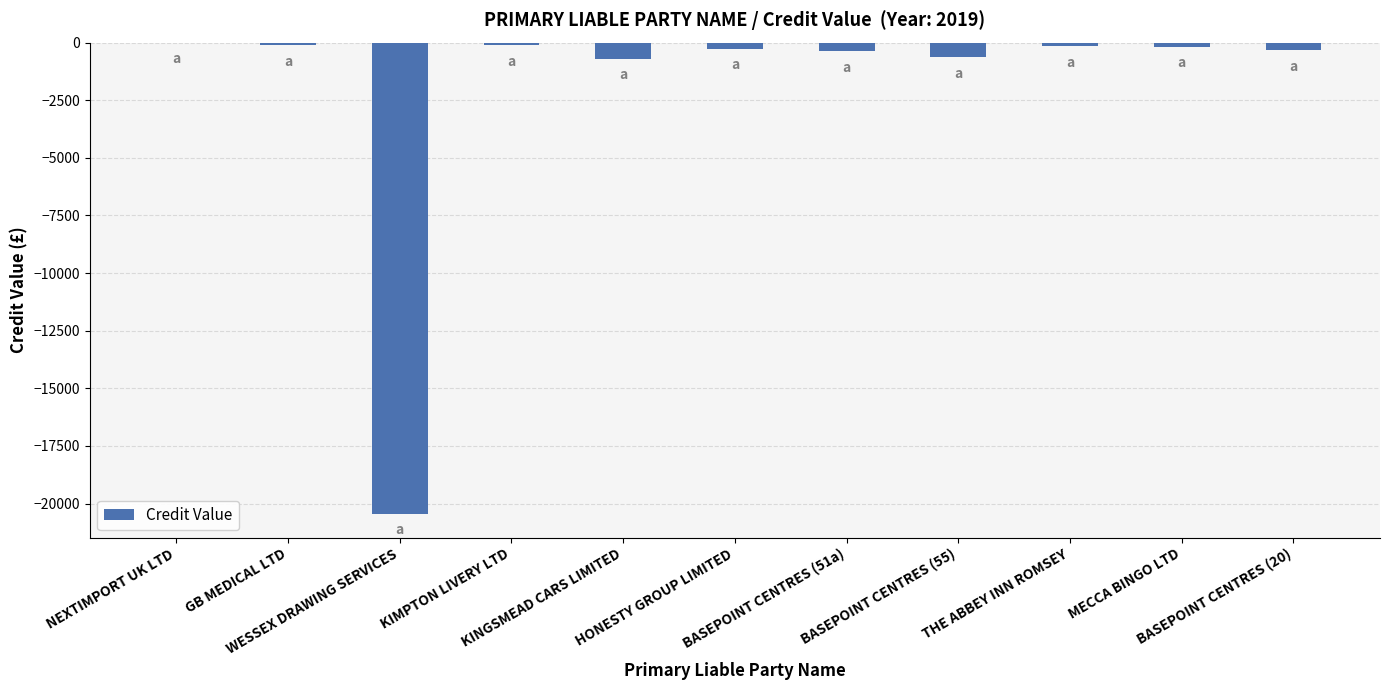

What is the label of the 2nd bar from the left?

GB MEDICAL LTD